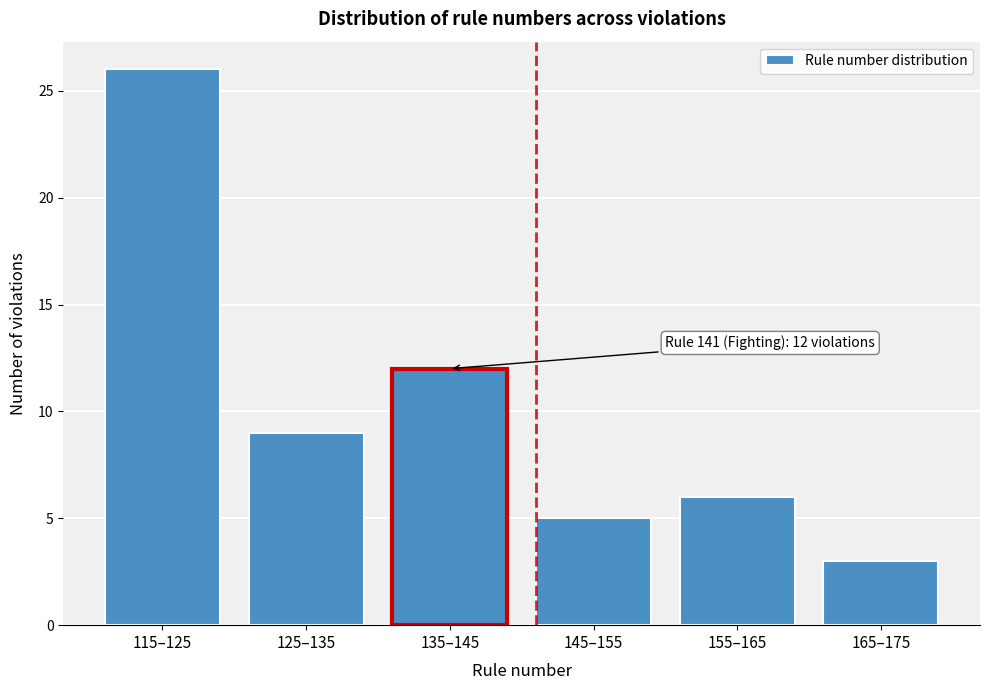

Reading left to right, extract all data points from this chart.

26	9	12	5	6	3